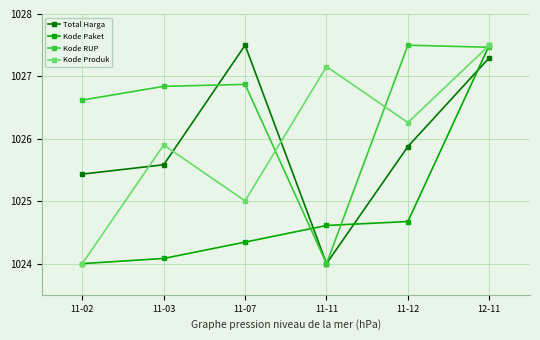

What is the difference between the highest and lowest values at 11-03?

2.8